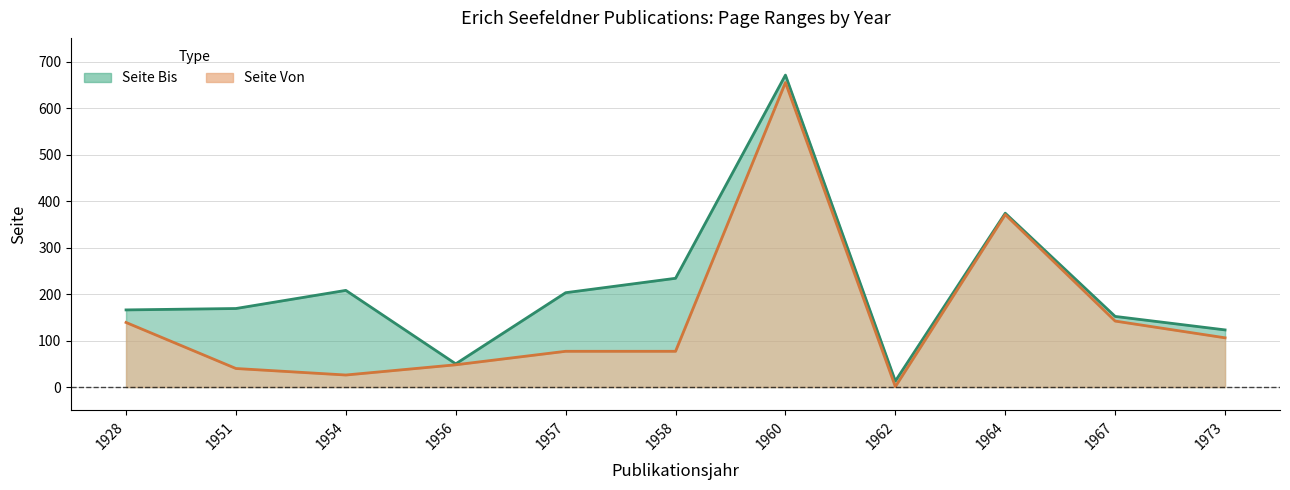

True or false: Seite Von and Seite Bis intersect in this chart.

False